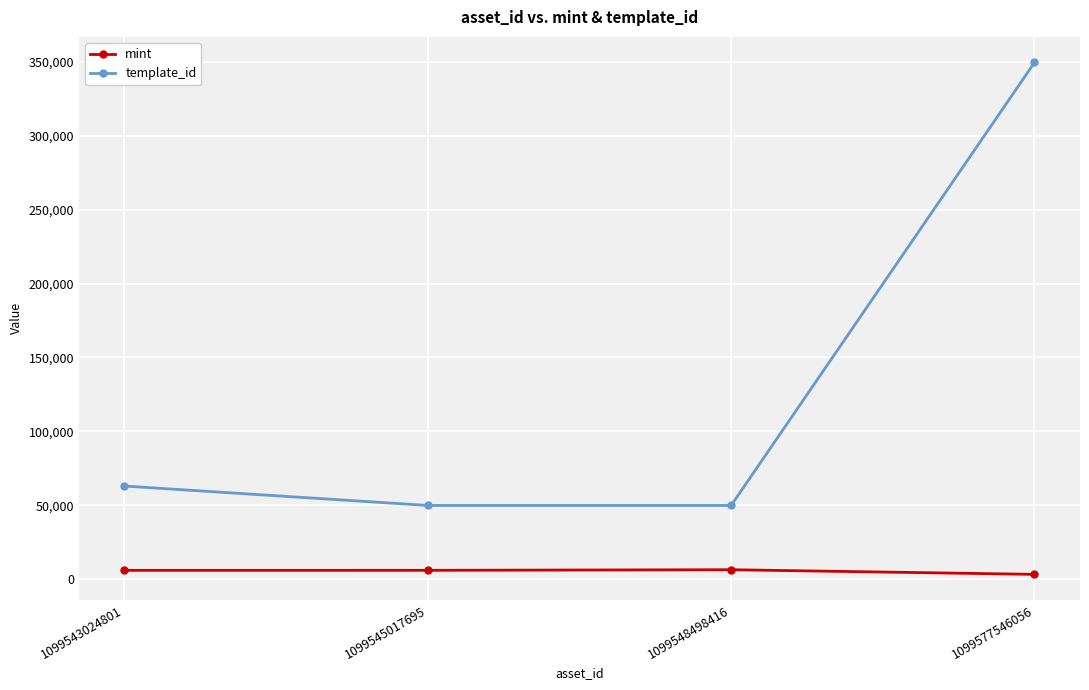

Which series changed the most between 1099543024801 and 1099577546056?

template_id